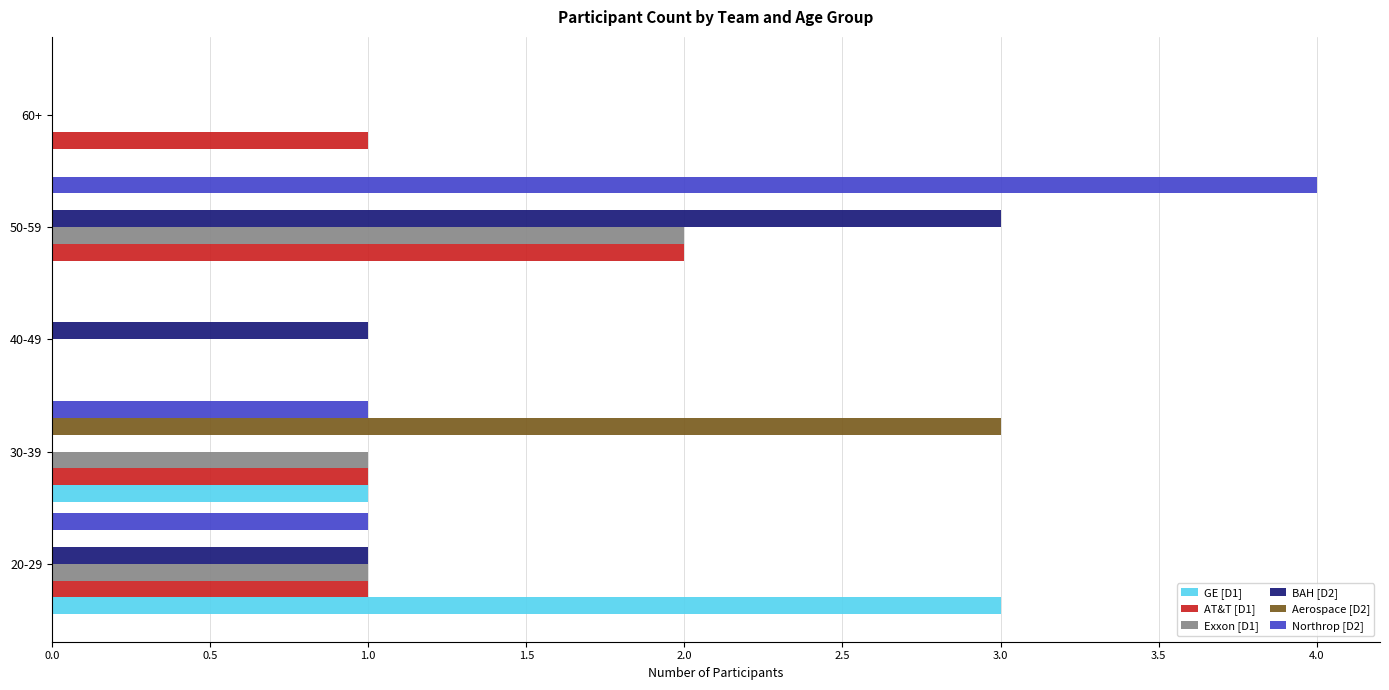

Which label corresponds to the largest value in the chart?

50-59